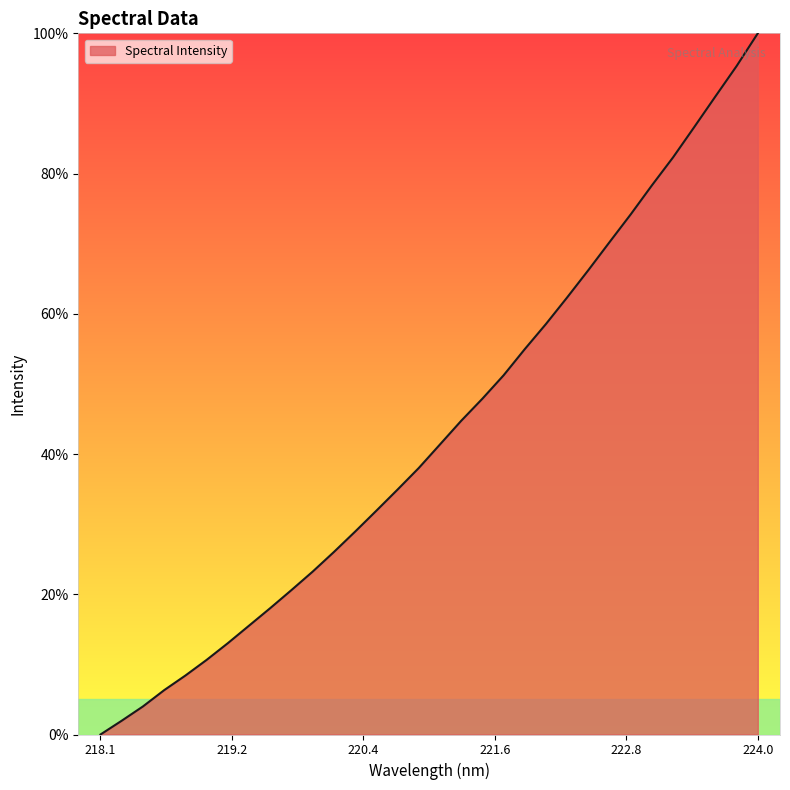

What is the difference between the maximum and minimum values?

100.0